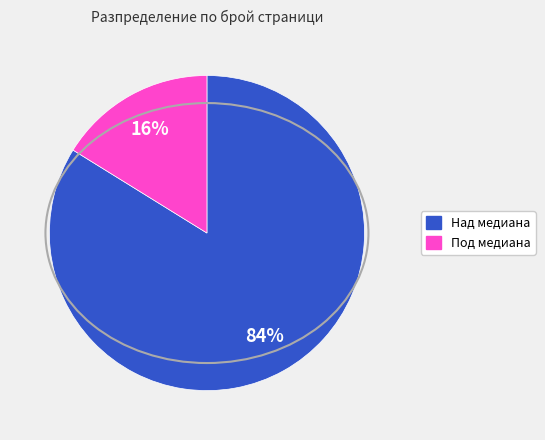

Does any single category account for the majority?

Yes